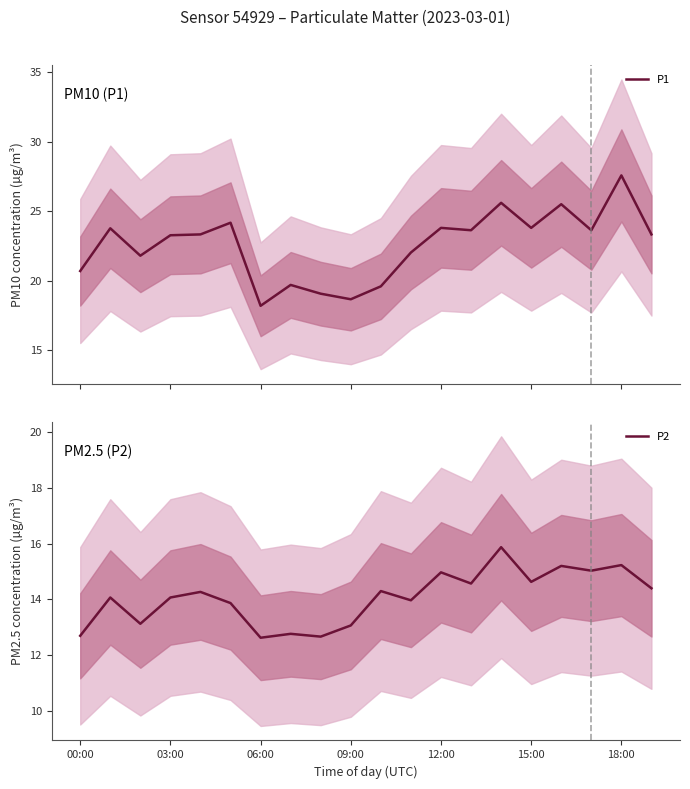

What is the maximum value for P1?

27.6